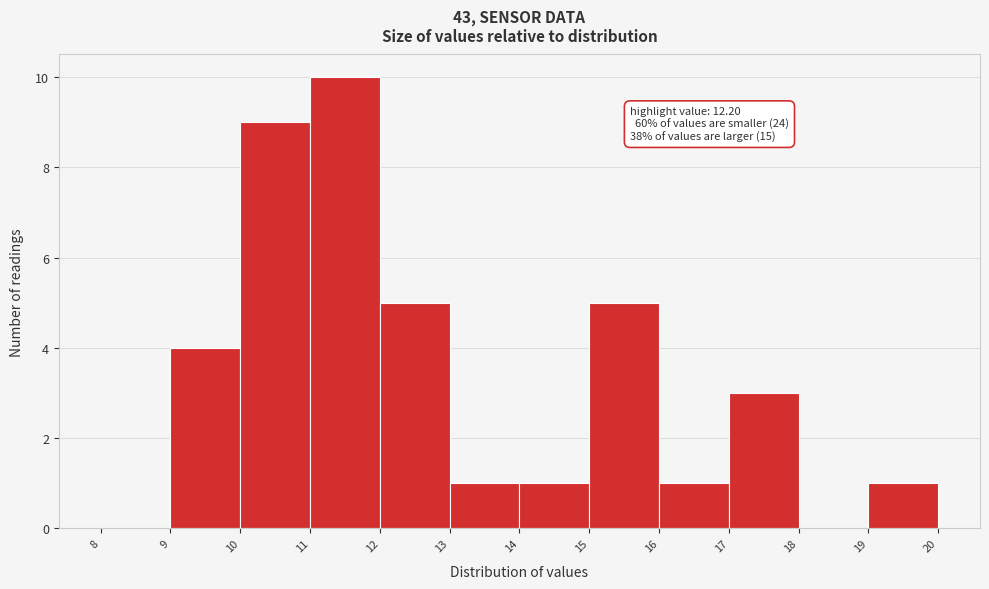

Over which range of the x-axis is the bar tallest?

11 to 12